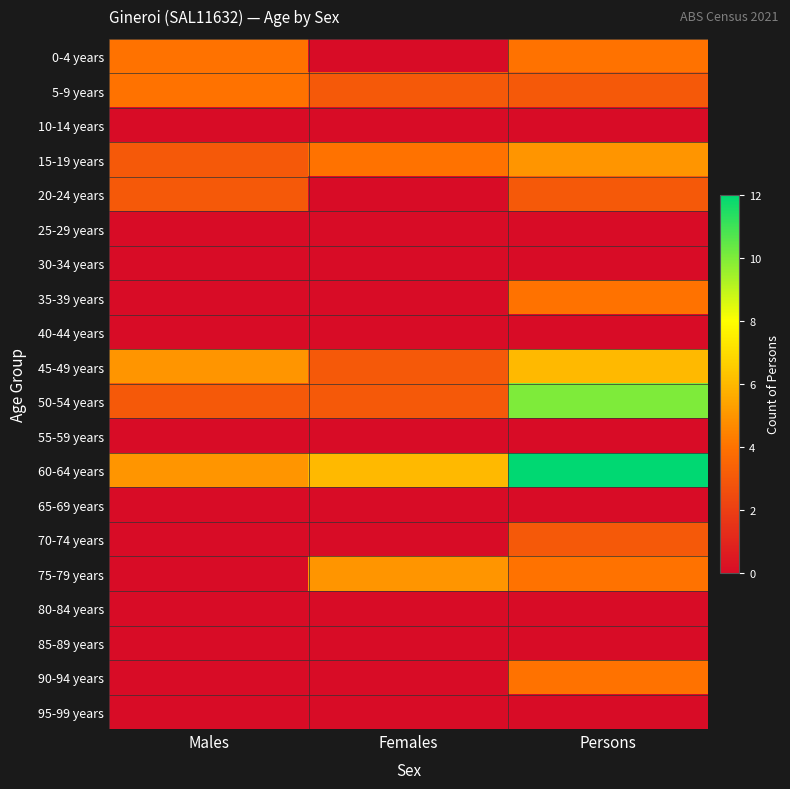

At Females, list the series in order from smallest to largest.

0-4 years, 10-14 years, 20-24 years, 25-29 years, 30-34 years, 35-39 years, 40-44 years, 55-59 years, 65-69 years, 70-74 years, 80-84 years, 85-89 years, 90-94 years, 95-99 years, 5-9 years, 45-49 years, 50-54 years, 15-19 years, 75-79 years, 60-64 years